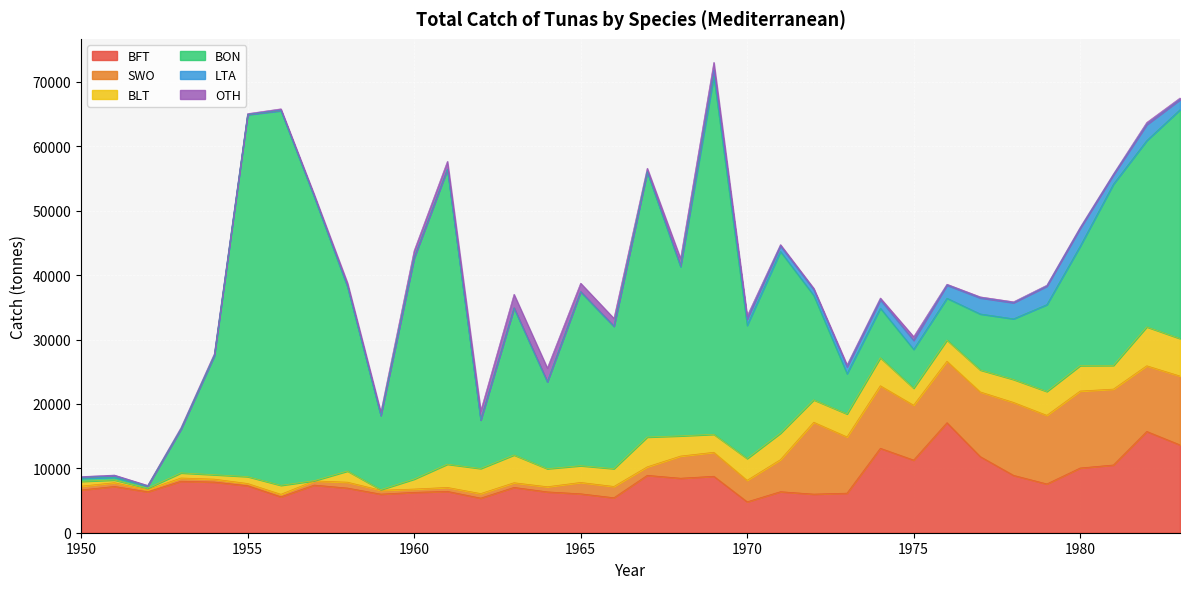

Rank the series at 1964 from lowest to highest value.

LTA, SWO, OTH, BLT, BFT, BON